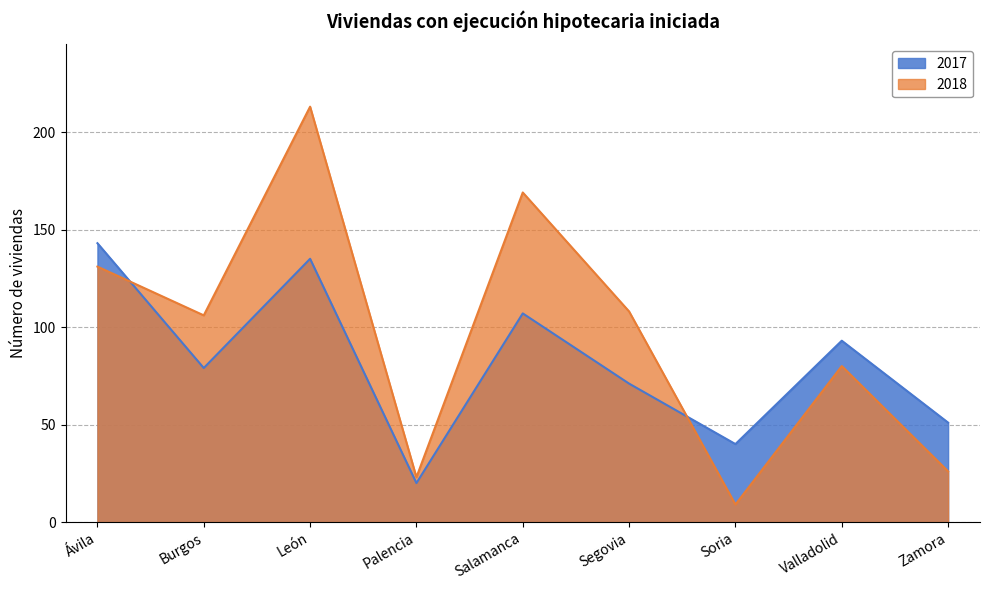

What is the total value across all series at Ávila?

274